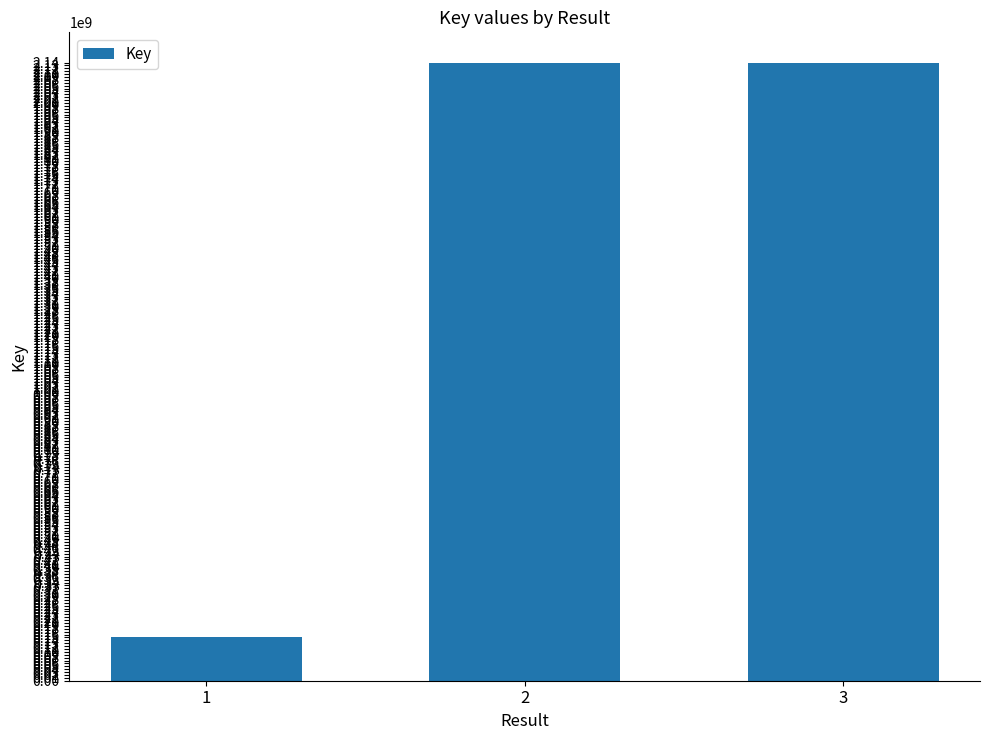

What is the difference between the maximum and minimum values?

1986334643